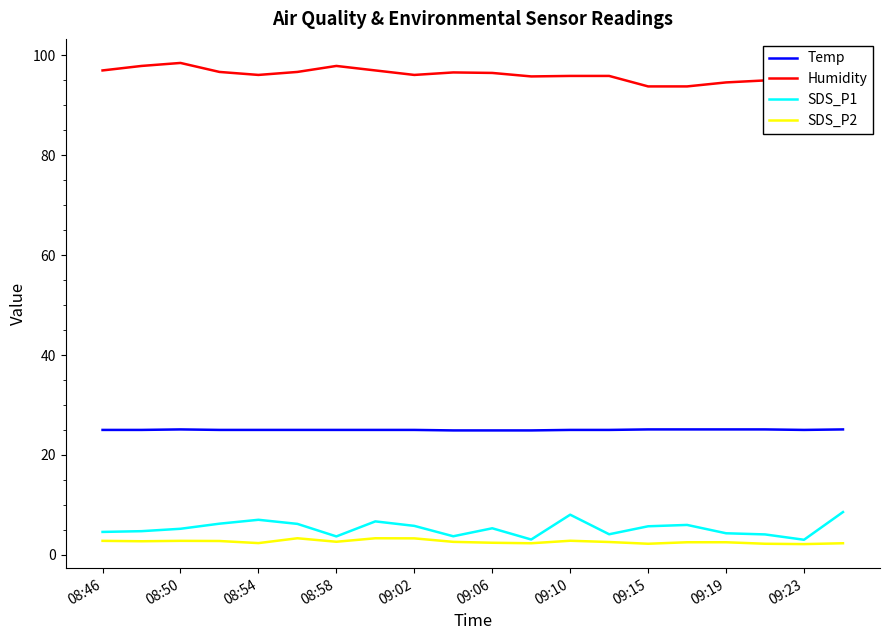

What is the sum of all SDS_P1 values?

105.8